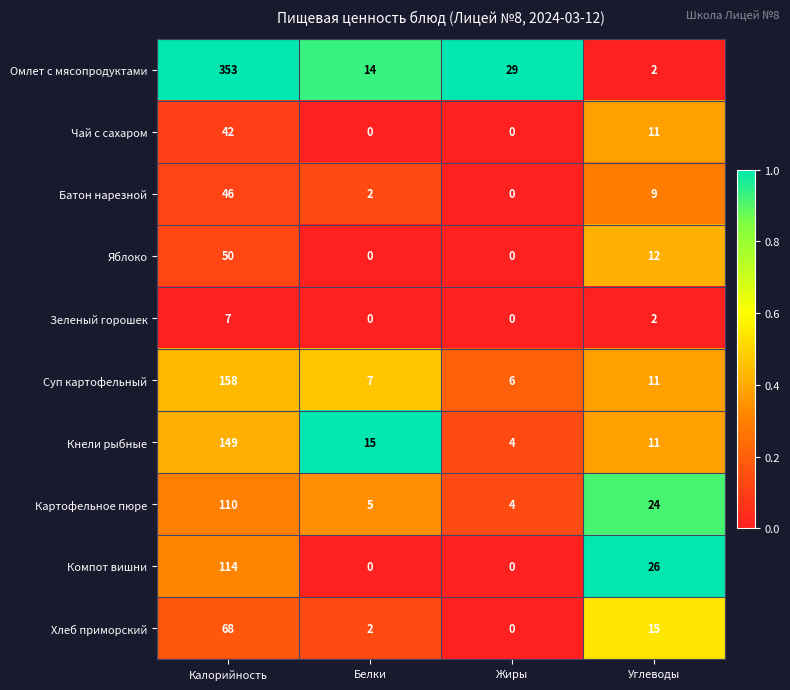

At which label does Картофельное пюре reach its minimum?

Жиры